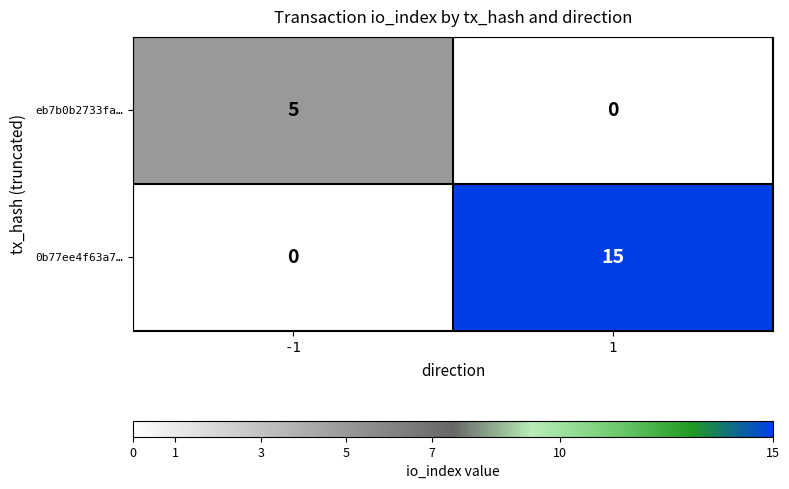

Rank the series by their average value, from lowest to highest.

eb7b0b2733fa…, 0b77ee4f63a7…